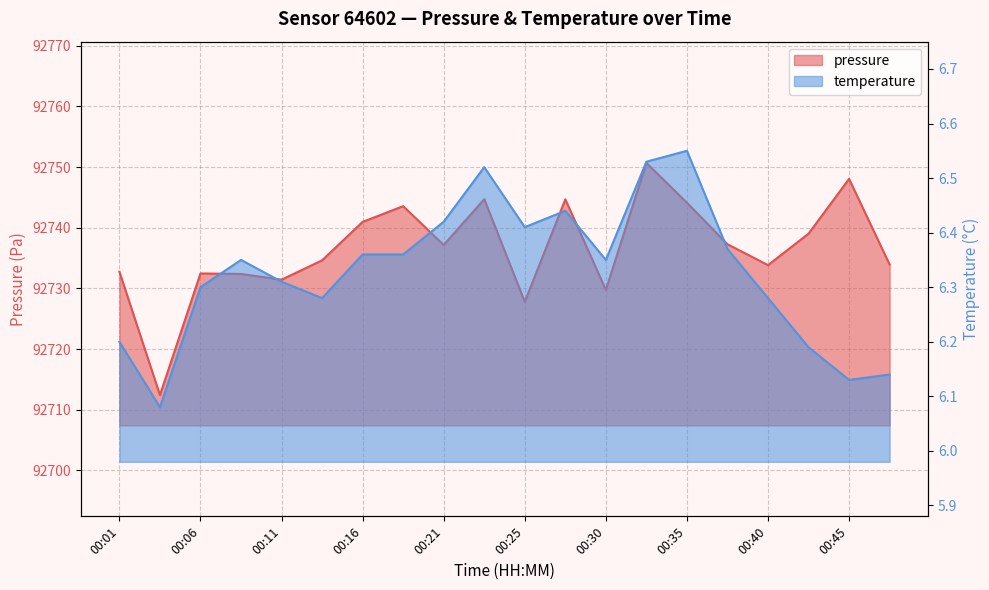

Where does the pressure series first go above 92737?

00:16